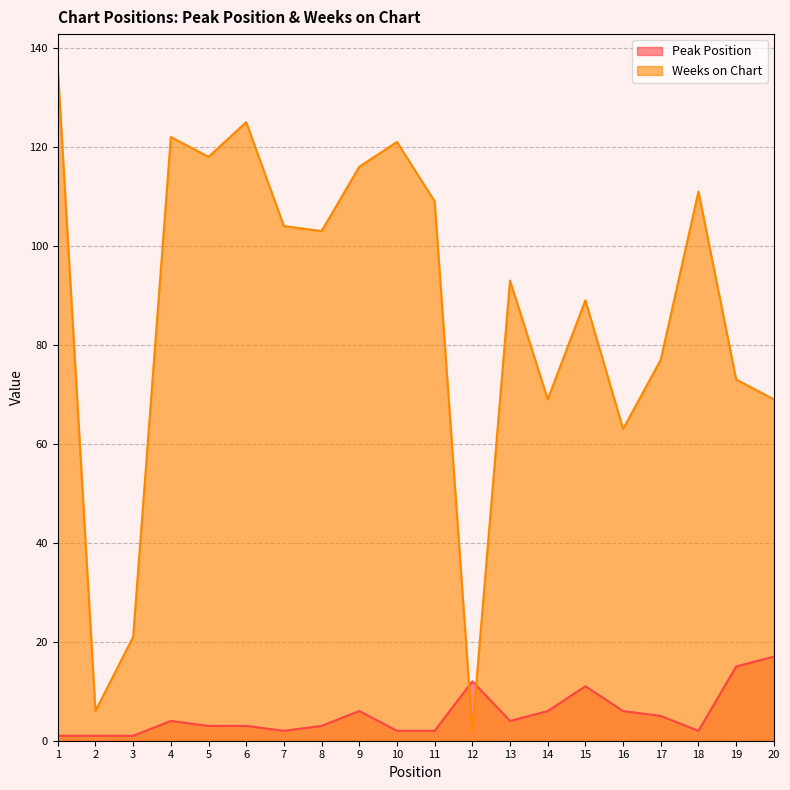

How many series are shown in this chart?

2